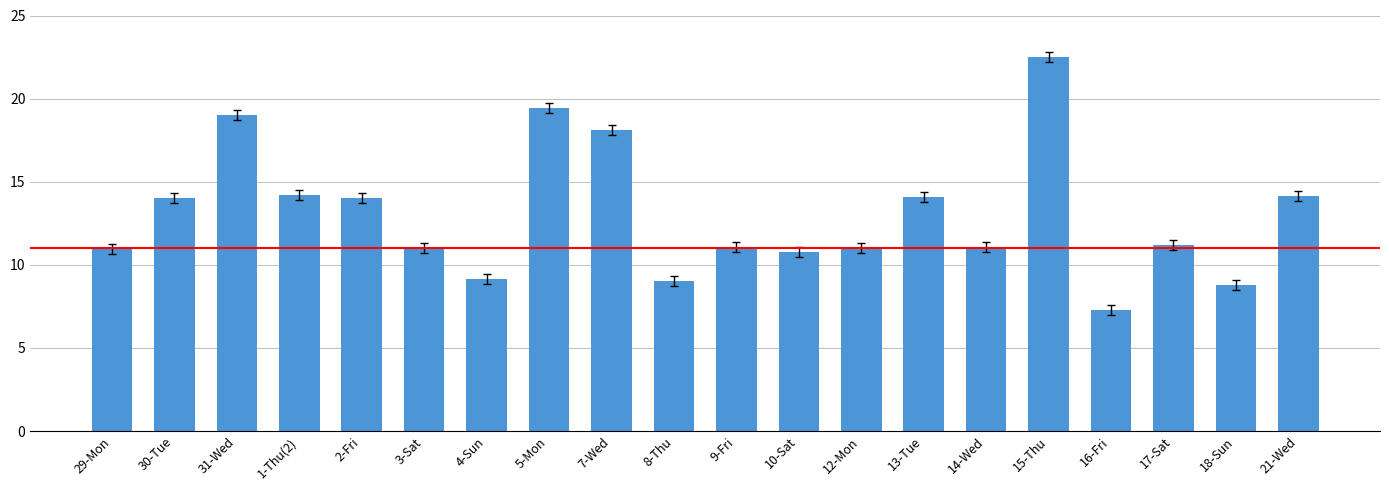

What is the average value?

13.1